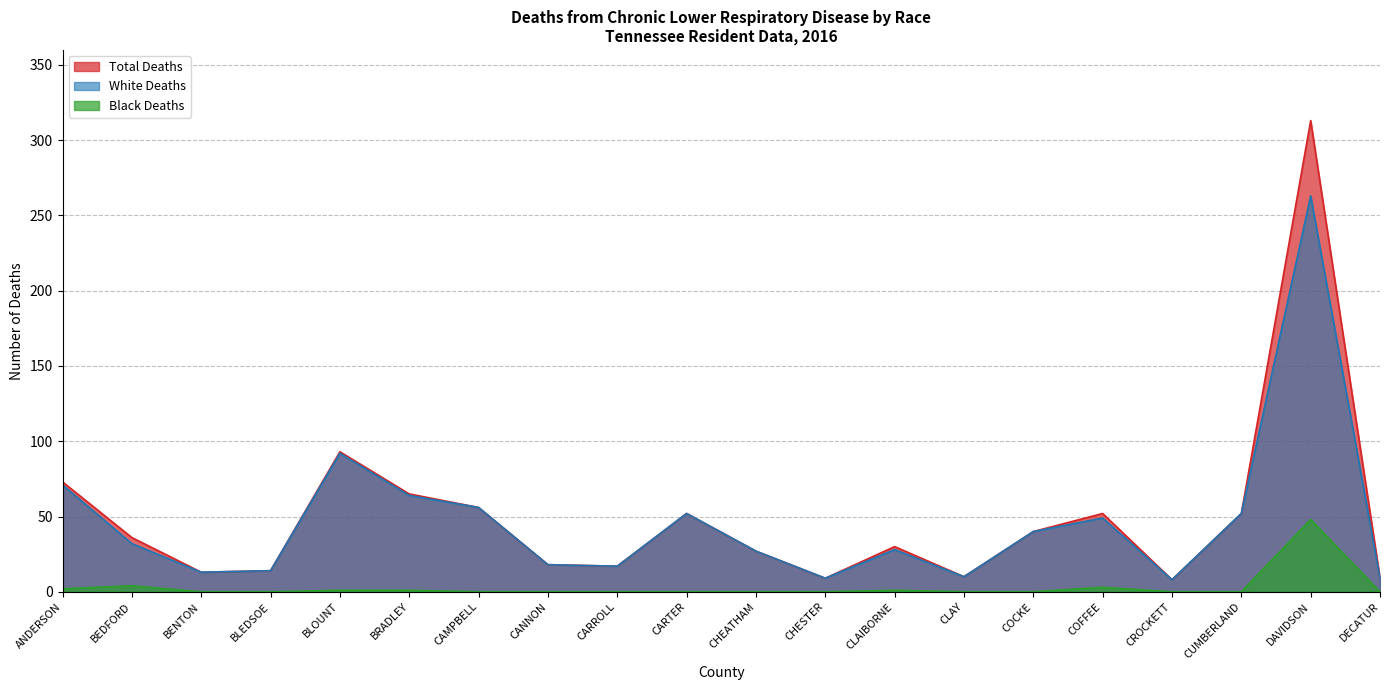

Which series changed the most between CANNON and CLAIBORNE?

Total Deaths